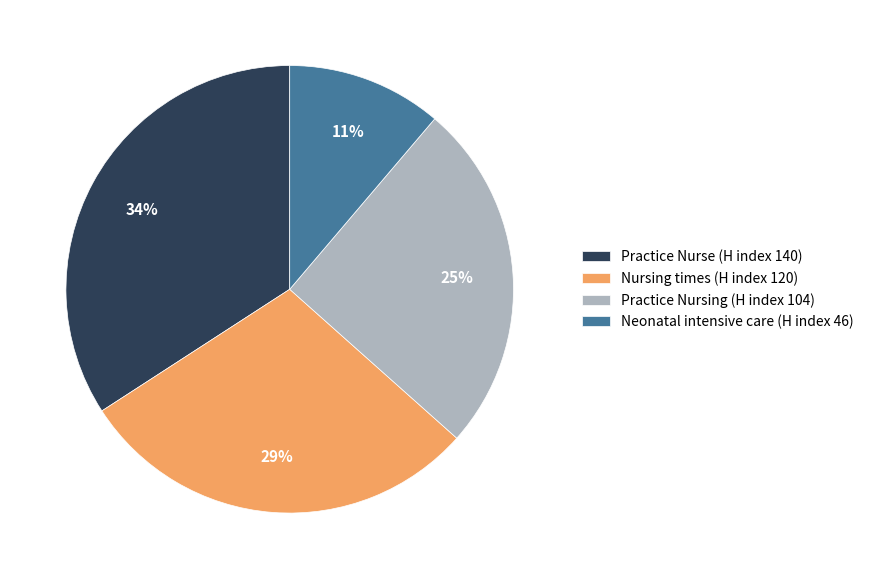

To the nearest percent, what portion does Practice Nurse (H index 140) represent?

34%